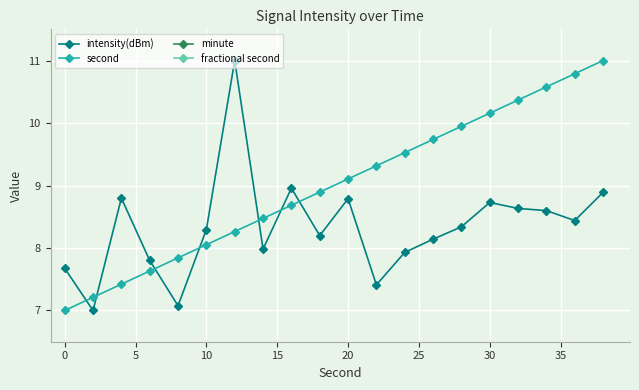

What is the sum of all intensity(dBm) values?

166.7